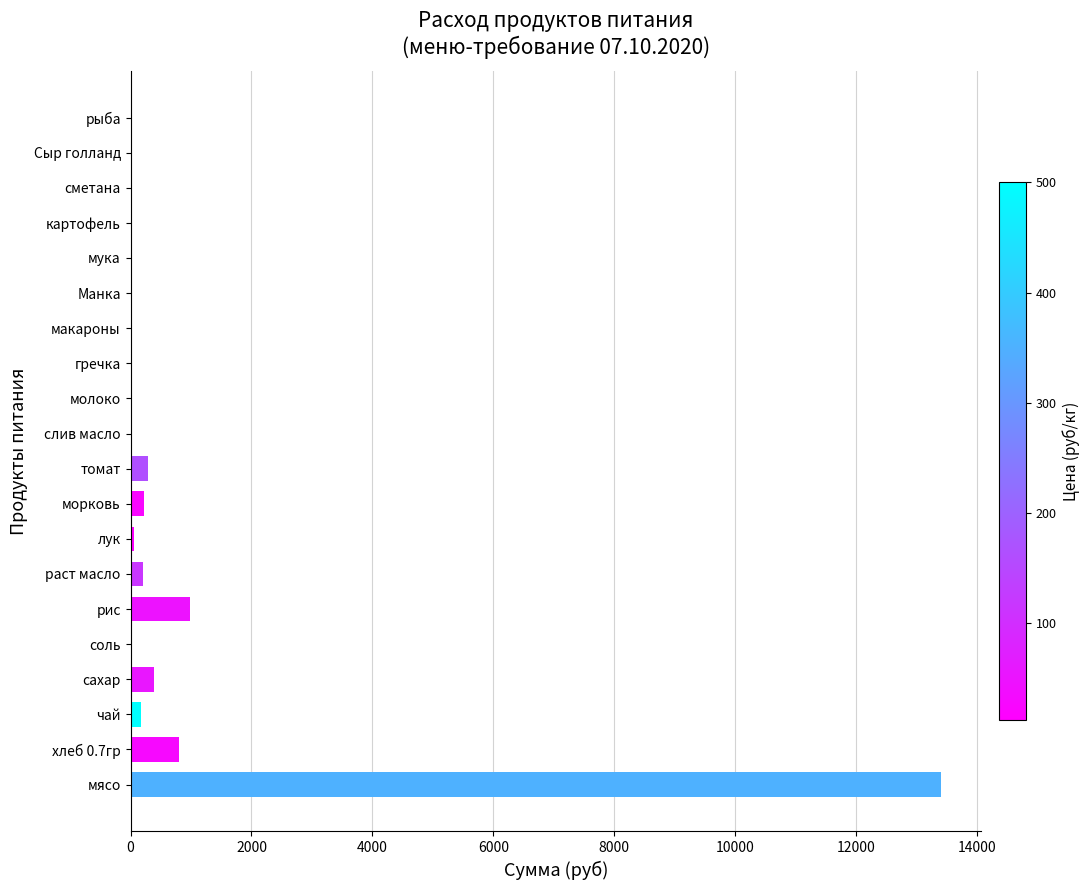

What is the change in value from мясо to картофель?

-13398.0